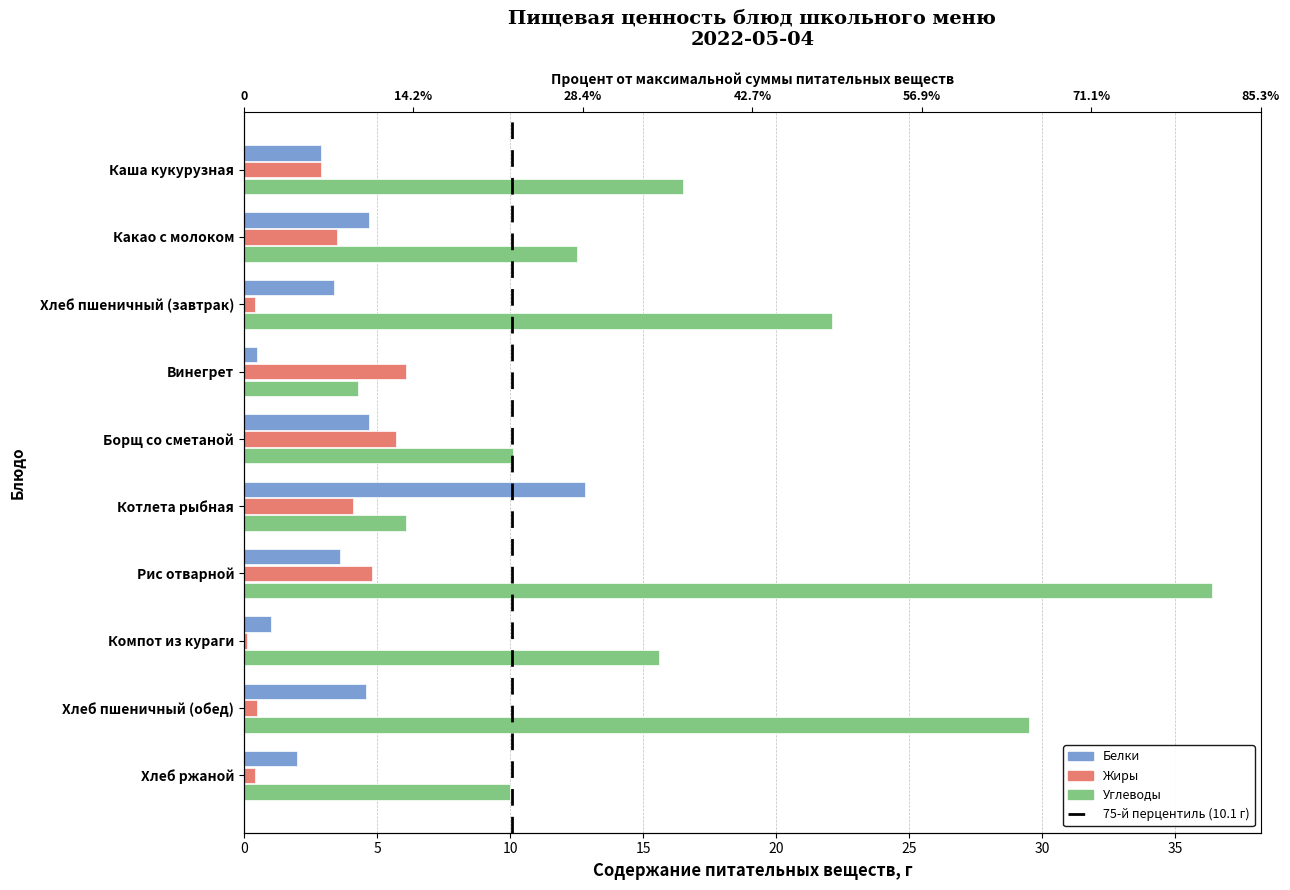

Is the value of Белки at 20 greater than the value of Жиры at 15?

No